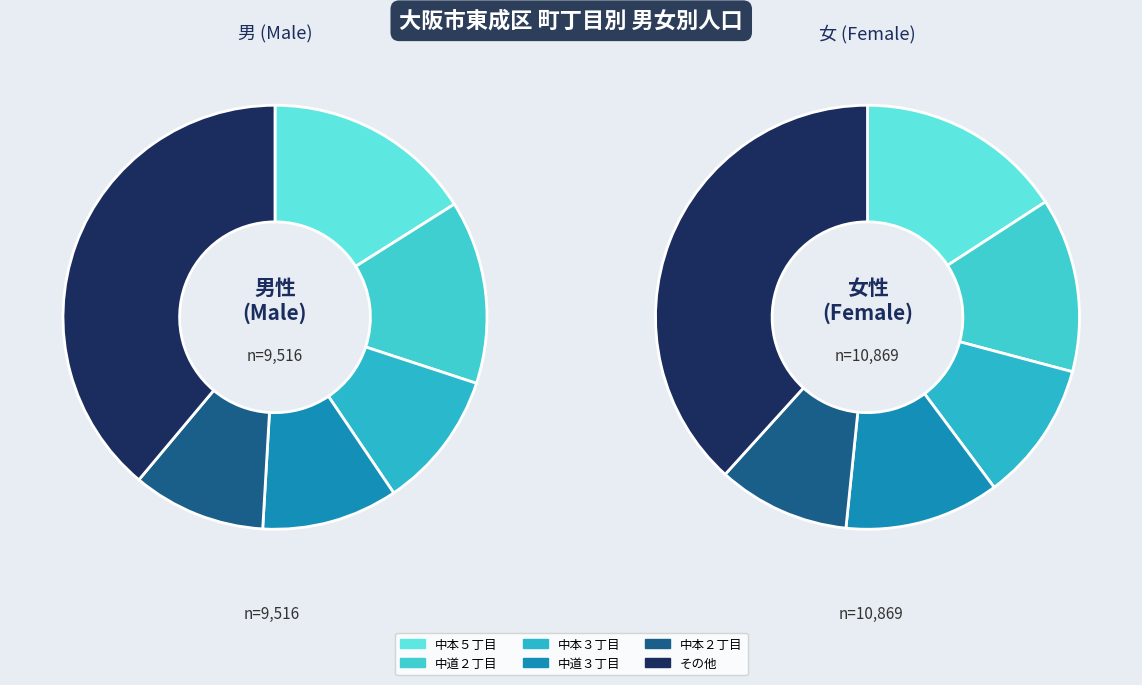

Which series has the widest spread of values?

女 (Female)